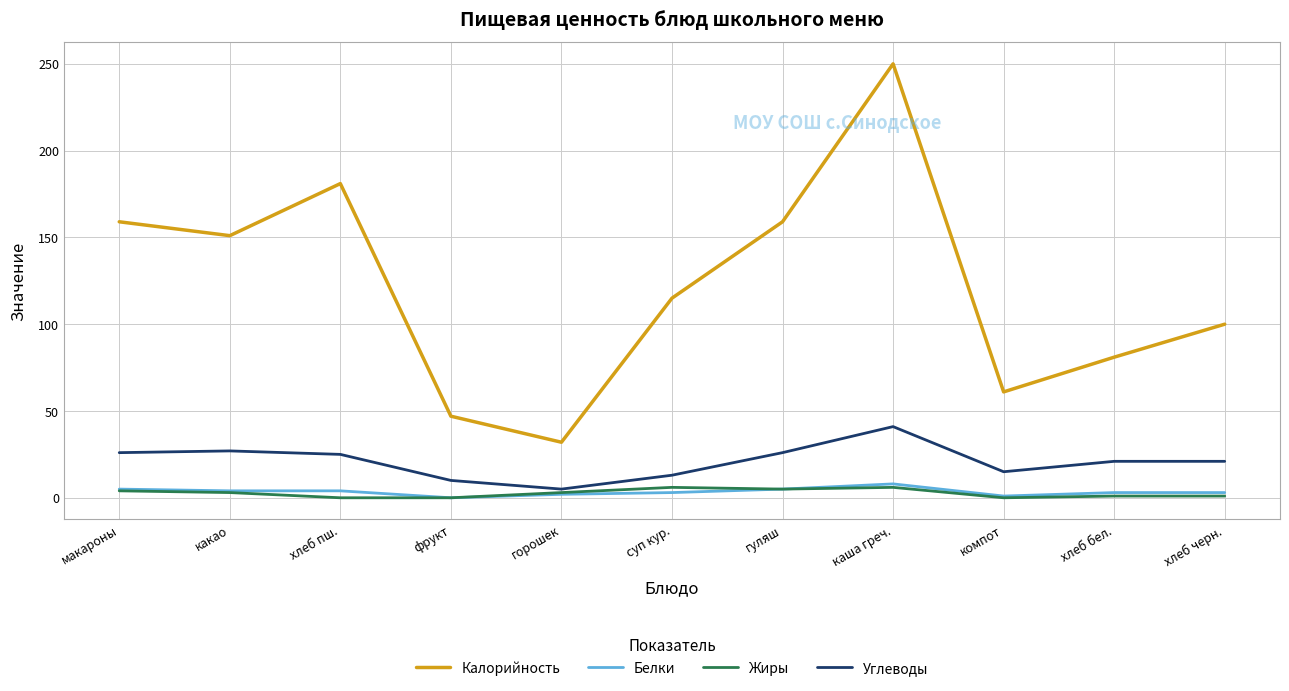

Which series changed the most between каша греч. and хлеб бел.?

Калорийность